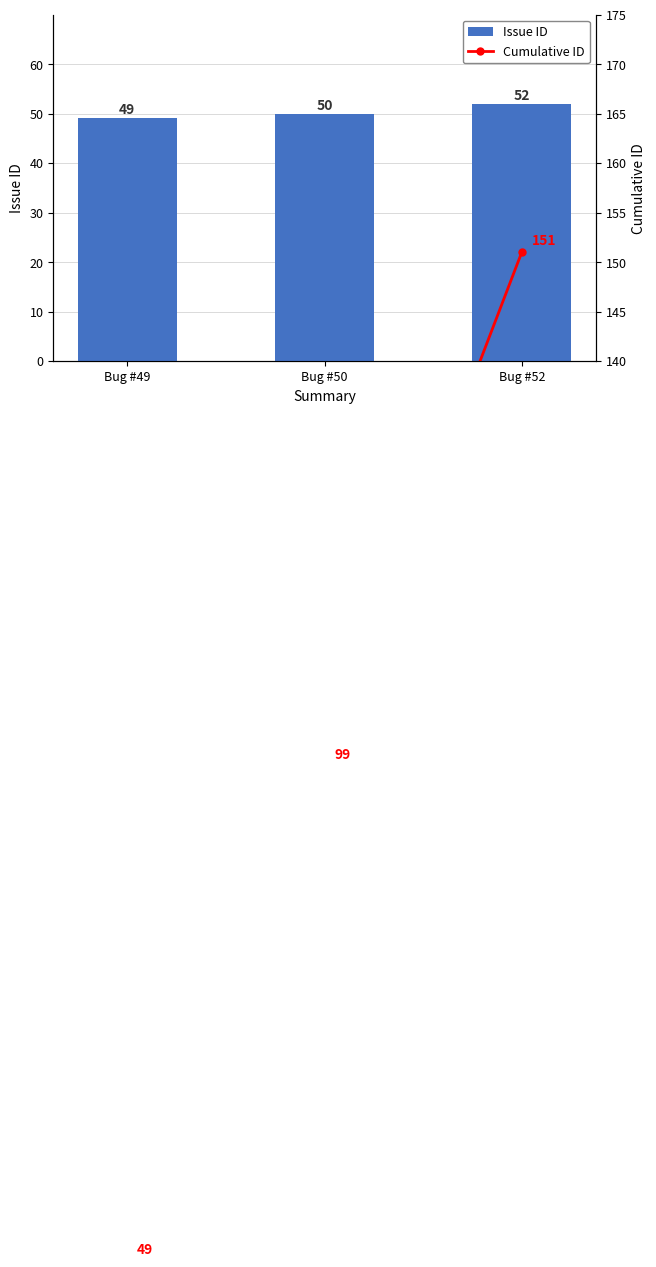

Which series has the largest total across all categories?

Cumulative ID